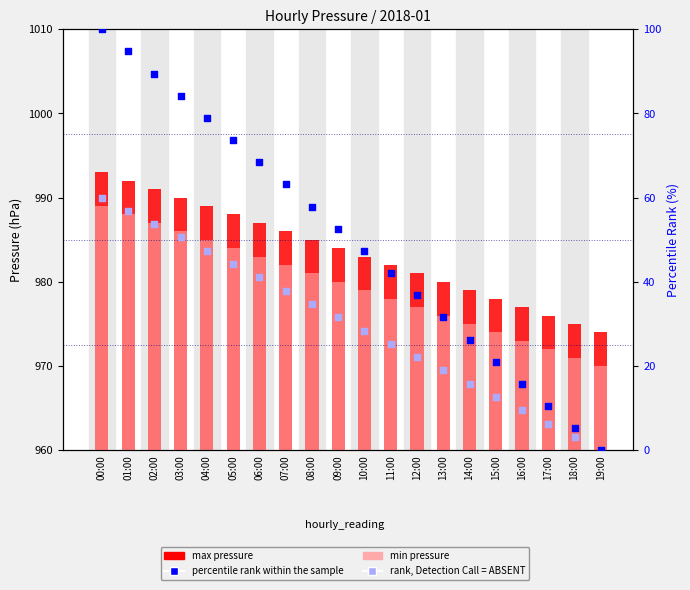

Which series contains the lowest Y value?

percentile rank within the sample